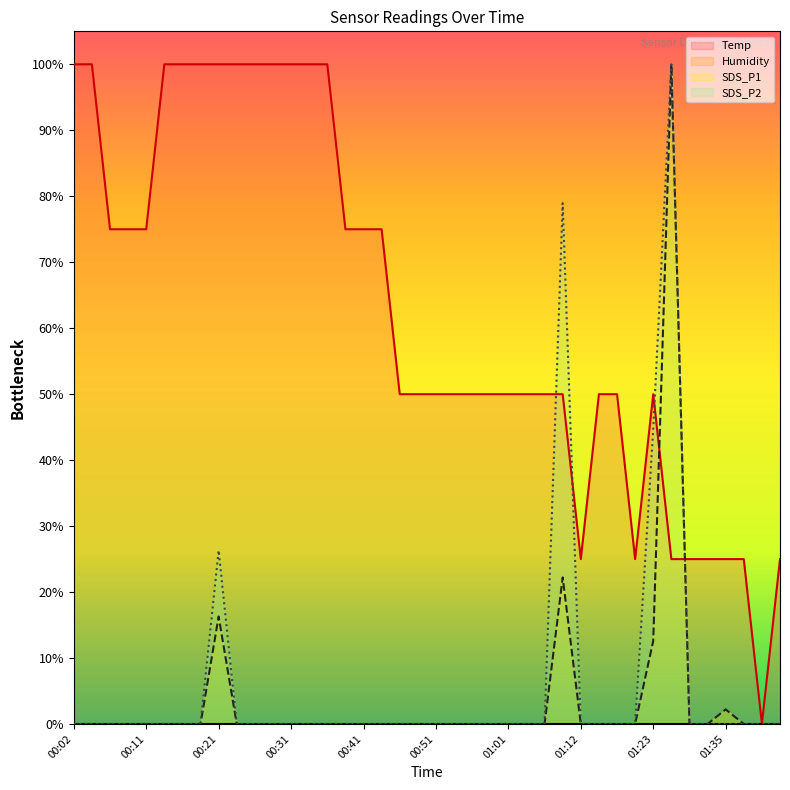

What is the label of the 33rd point from the left?

01:23